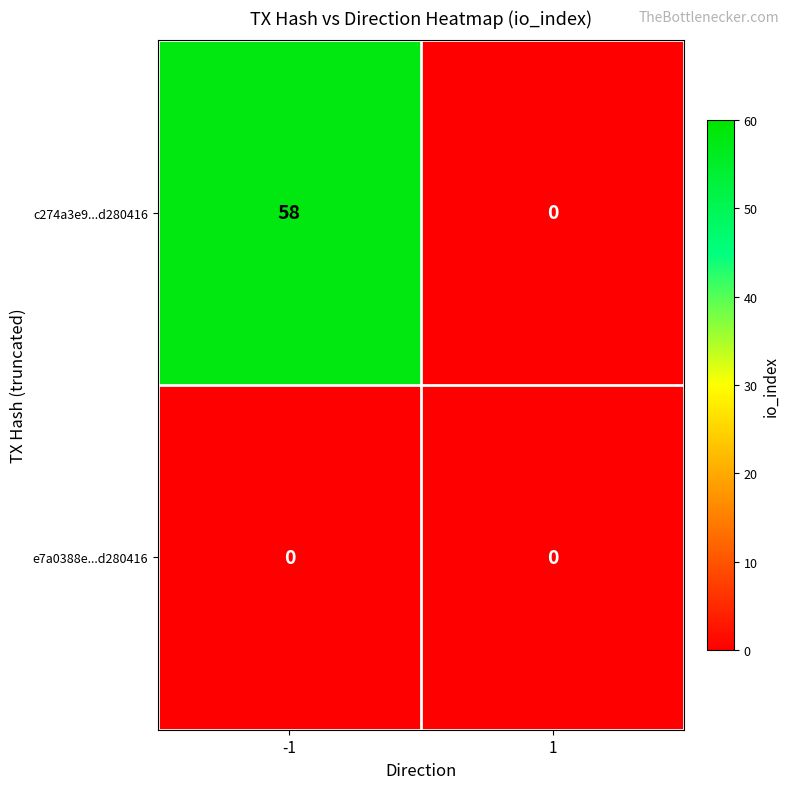

Reading right to left, transcribe all the data shown in this chart.

c274a3e9...d280416: 0	58
e7a0388e...d280416: 0	0